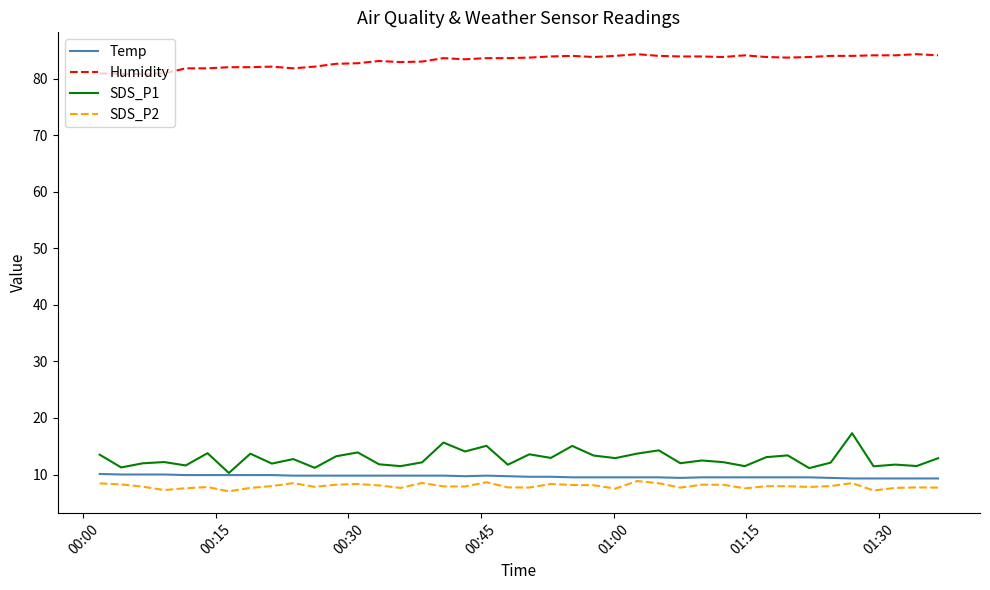

True or false: Humidity and Temp cross at least once.

False